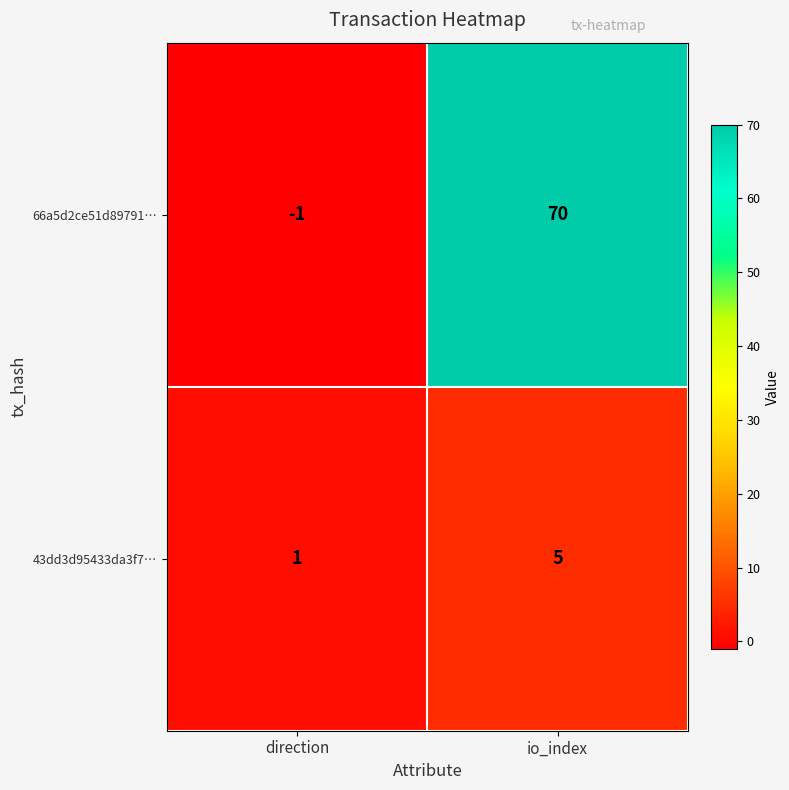

Which label corresponds to the smallest value in the chart?

direction